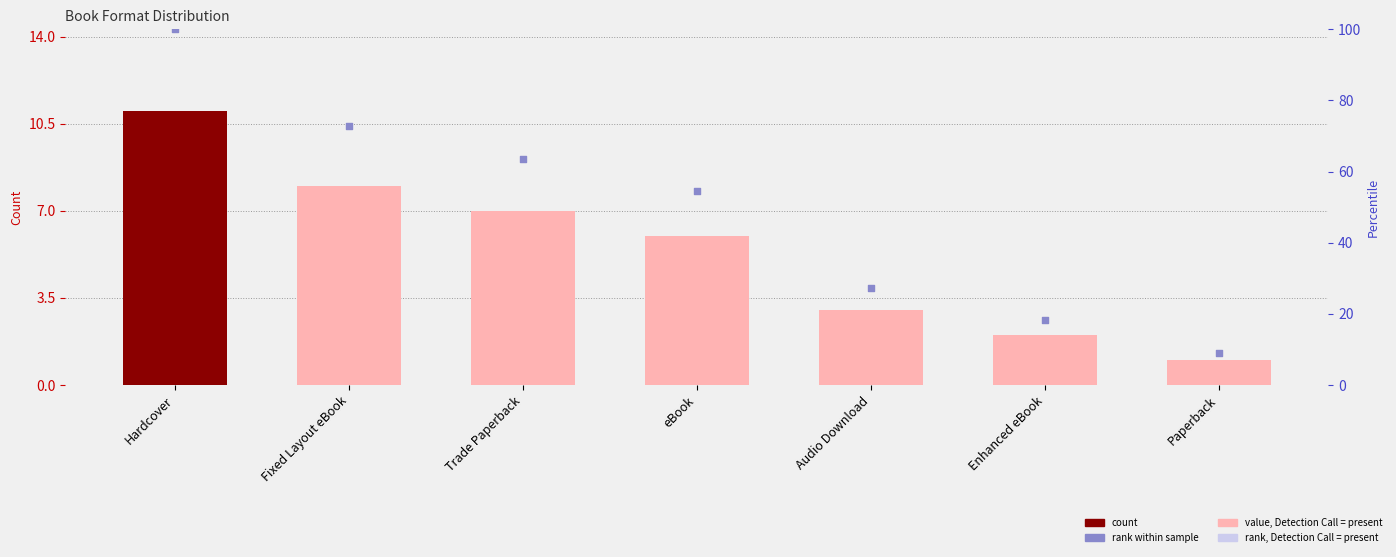

Which series has the largest Y range (max minus min)?

rank